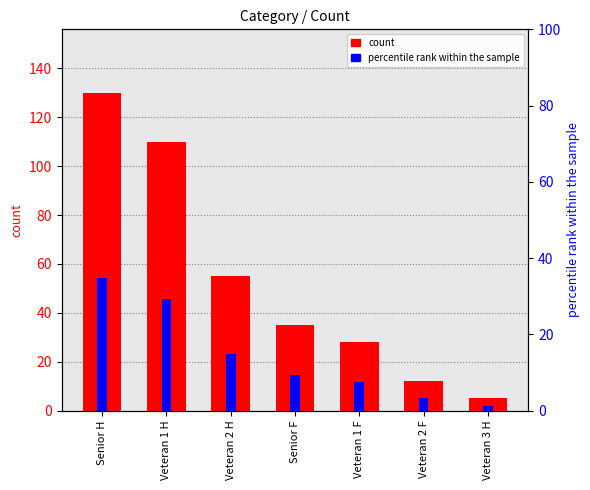

At which label does percentile rank within the sample first exceed 9?

Senior H